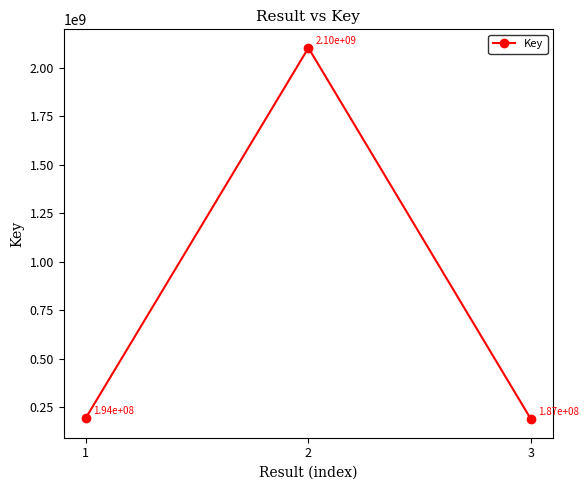

Which category has the highest value across all series?

2